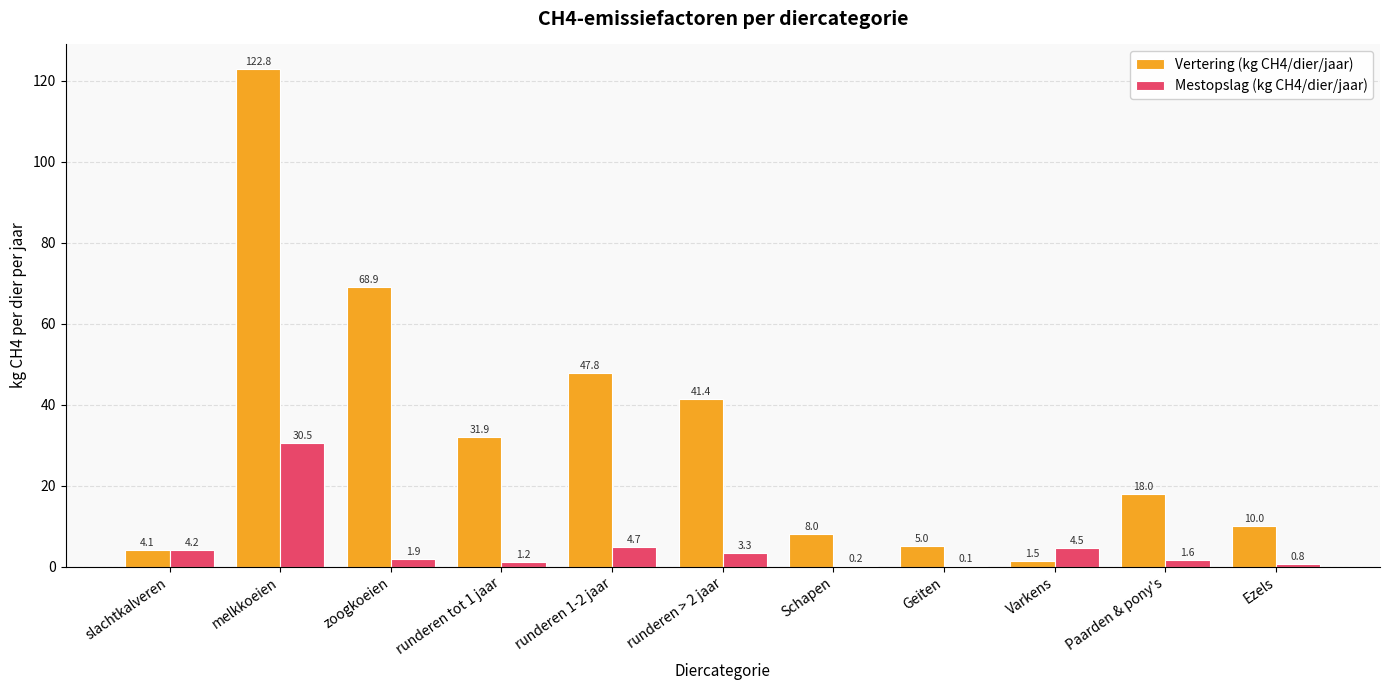

What is the sum of all Vertering (kg CH4/dier/jaar) values?

359.4